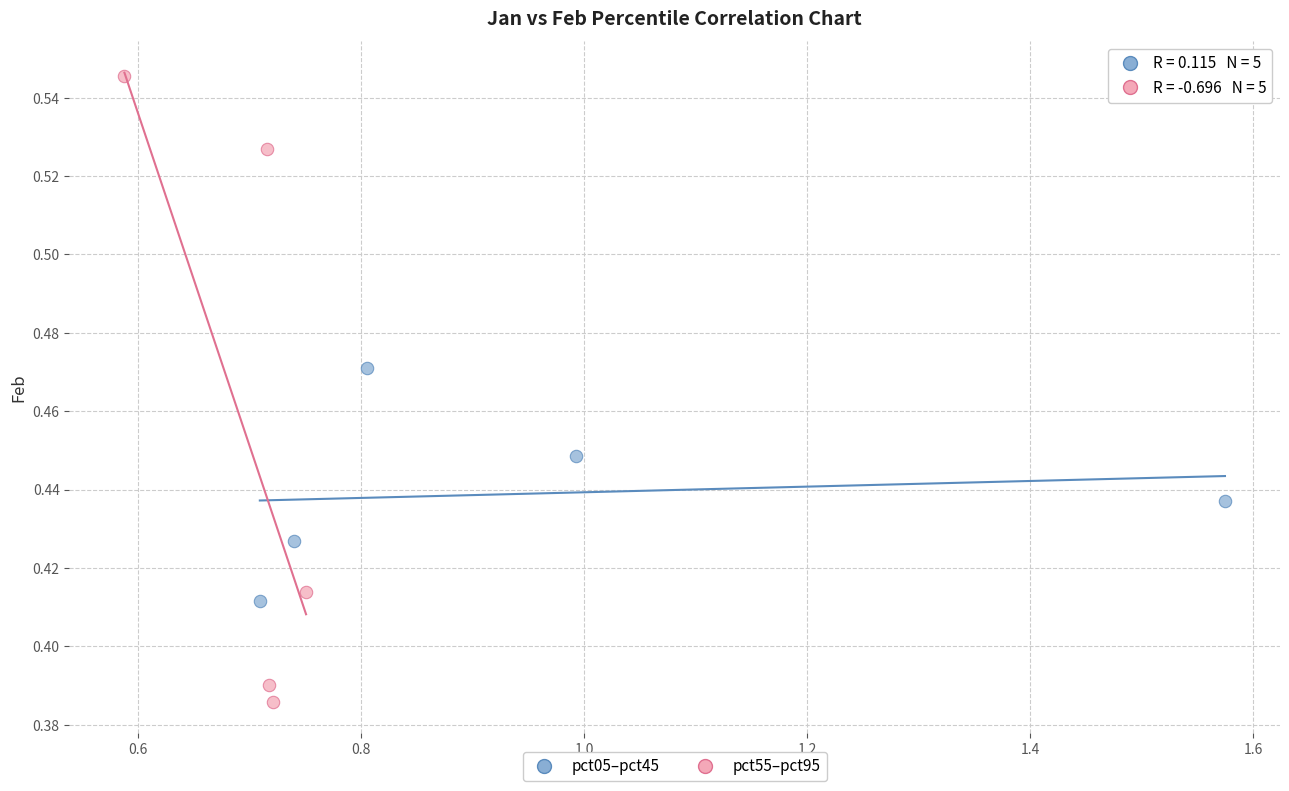

Which series has the largest Y range (max minus min)?

pct55–pct95